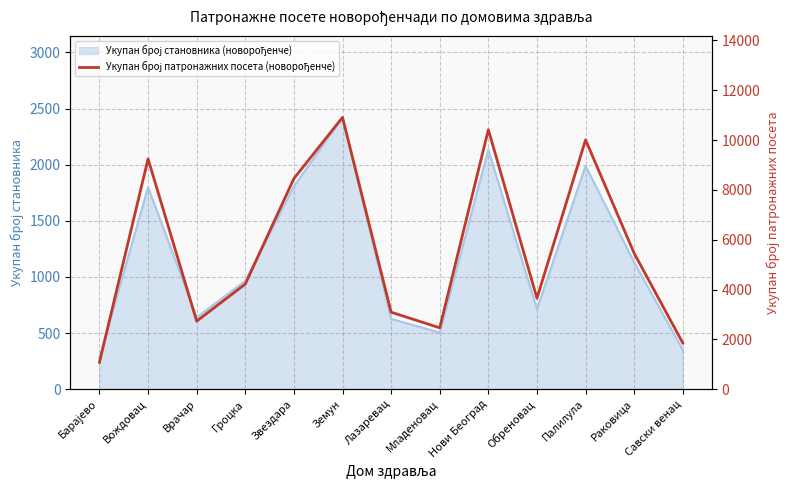

Approximately how many times larger is the value at Земун compared to Раковица?

2.0